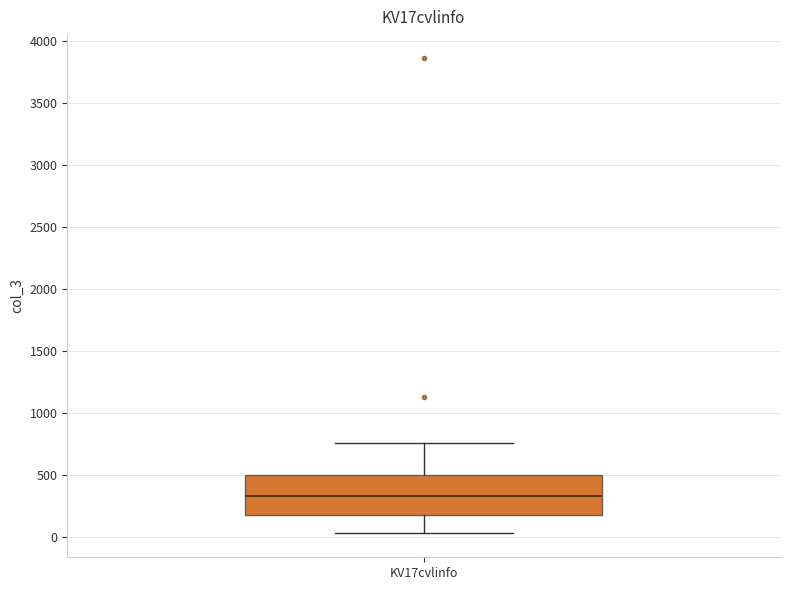

Read this box plot against the y-axis: the position of the median line, the range covered by the box, and the ends of both whiskers. The values are not printed on the chart, so give them approximately, as read against the axis.

median 350, box 150 to 500, whiskers 50 to 750